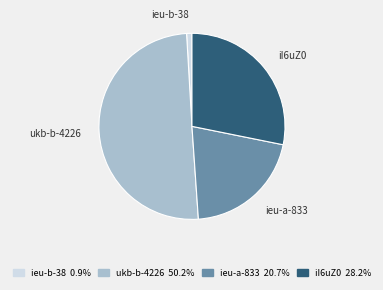

Which slice represents more than half of the pie?

ukb-b-4226